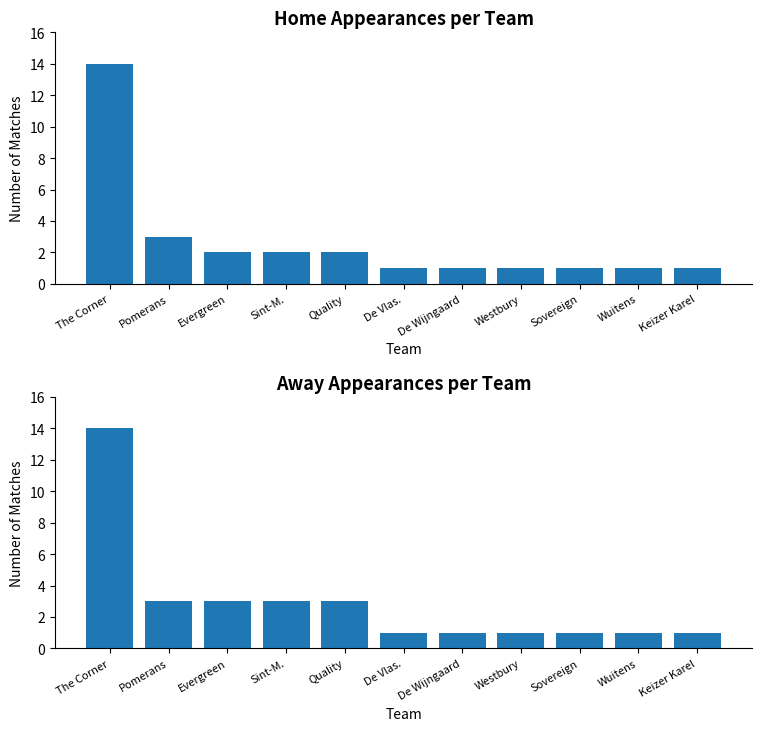

List the labels in order of Away Appearances value, smallest first.

De Vlas., De Wijngaard, Westbury, Sovereign, Wuitens, Keizer Karel, Pomerans, Evergreen, Sint-M., Quality, The Corner